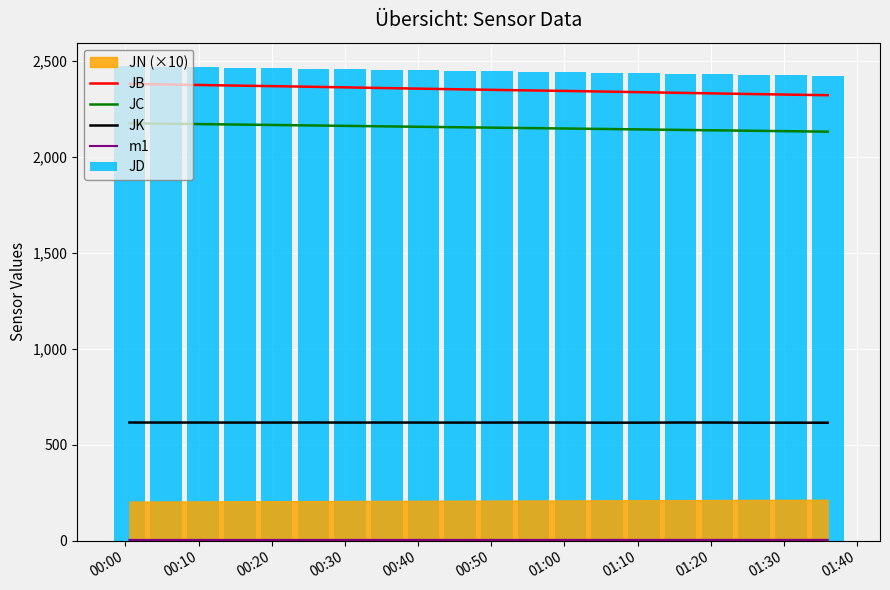

True or false: JC and JB intersect in this chart.

False